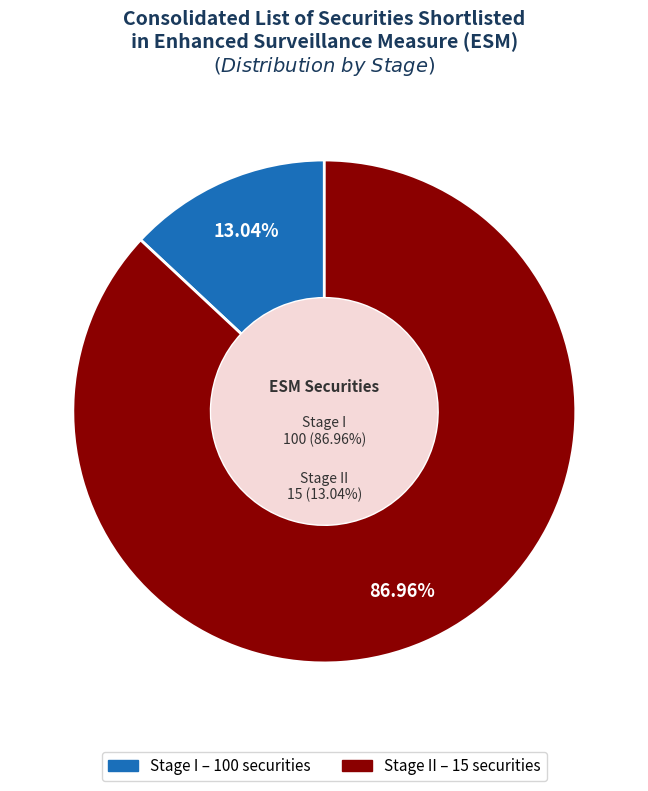

To the nearest percent, what percentage of the pie is Stage I?

13%